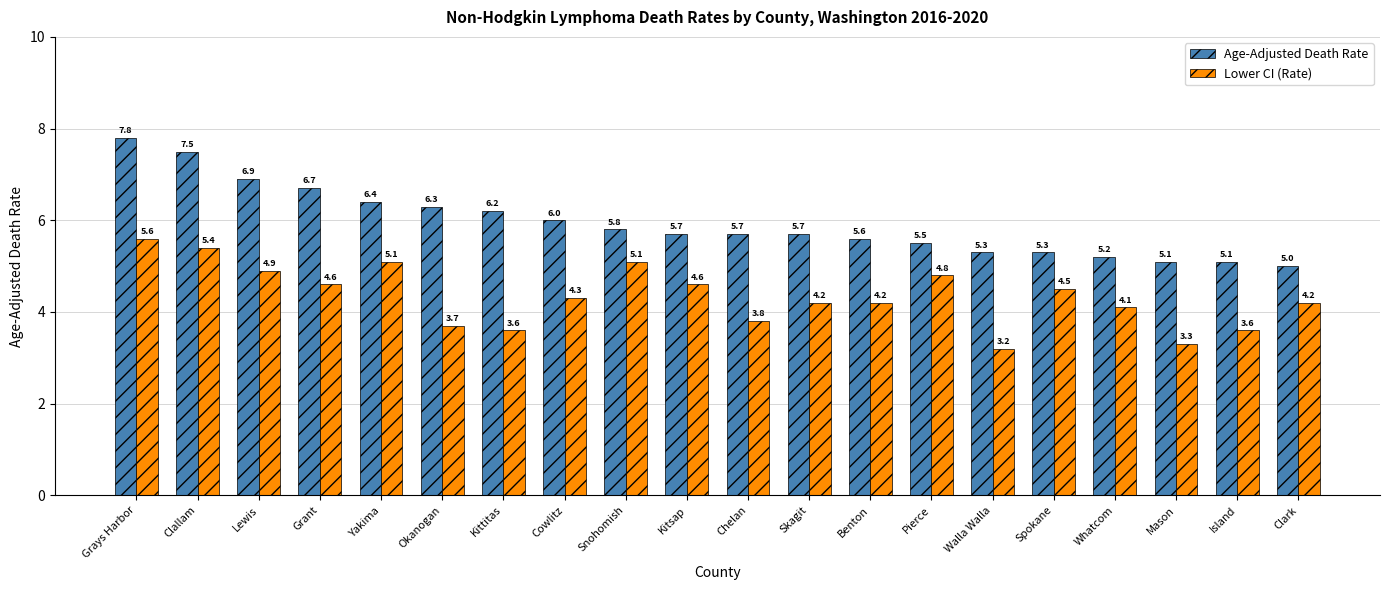

What is the total value across all series at Yakima?

11.5